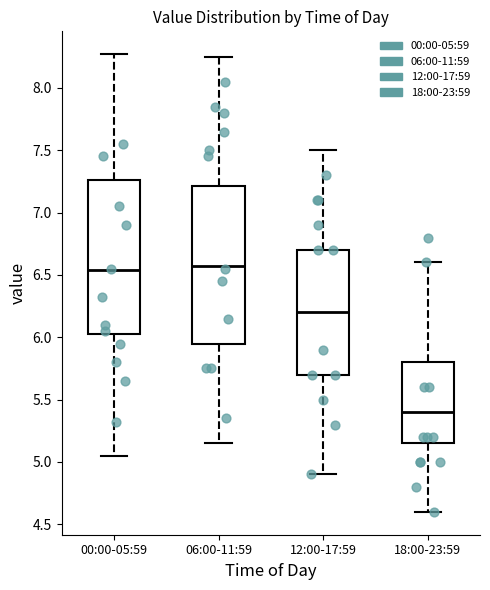

Reading left to right, read every box against the y-axis: the position of its median line, the range the box covers, and the ends of its whiskers. The values are not printed on the chart, so give them approximately, as read against the axis.

00:00-05:59: median 6.55, box 6.00 to 7.25, whiskers 5.05 to 8.25
06:00-11:59: median 6.60, box 5.95 to 7.20, whiskers 5.15 to 8.25
12:00-17:59: median 6.20, box 5.70 to 6.70, whiskers 4.90 to 7.50
18:00-23:59: median 5.40, box 5.15 to 5.80, whiskers 4.60 to 6.60